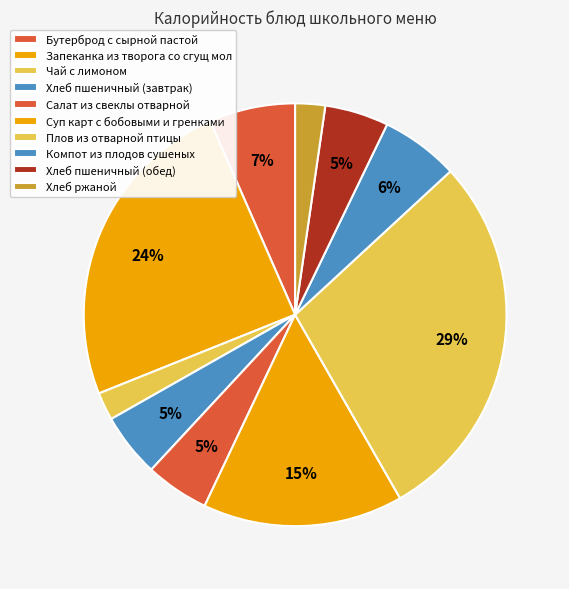

Is it true that Салат из свеклы отварной is 5% of the pie?

True